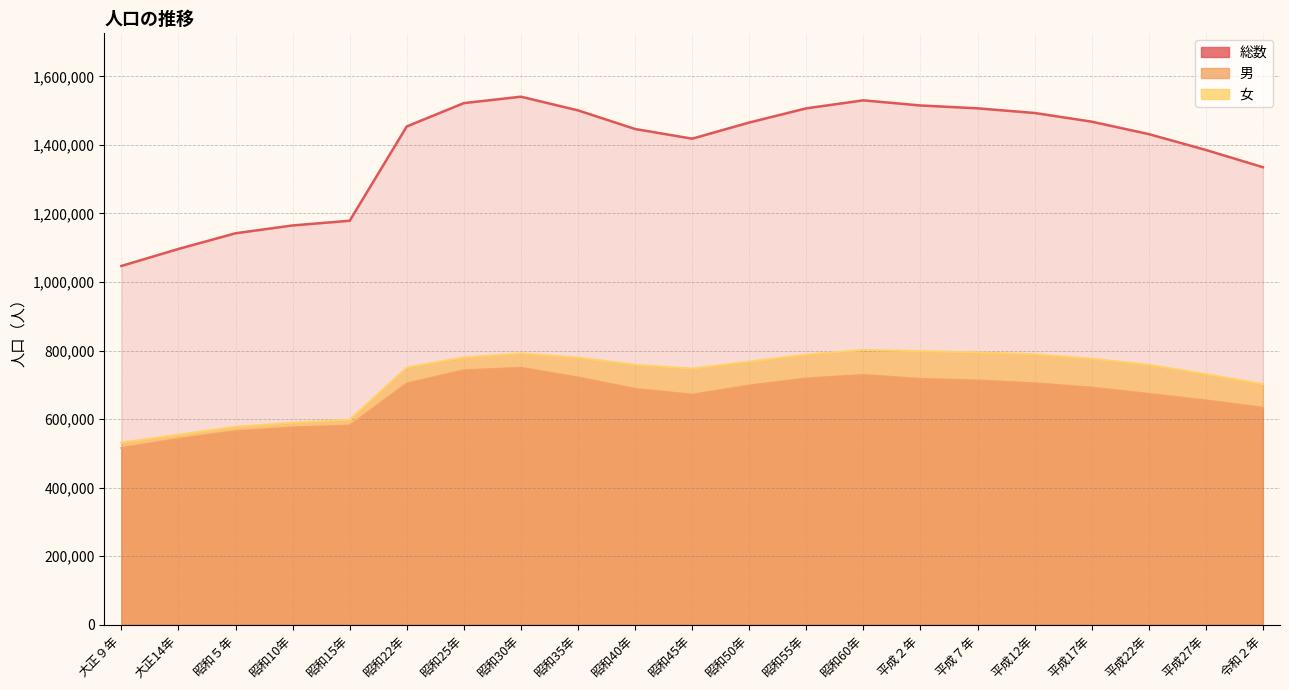

True or false: 女 has more than 2 interior local peaks.

False